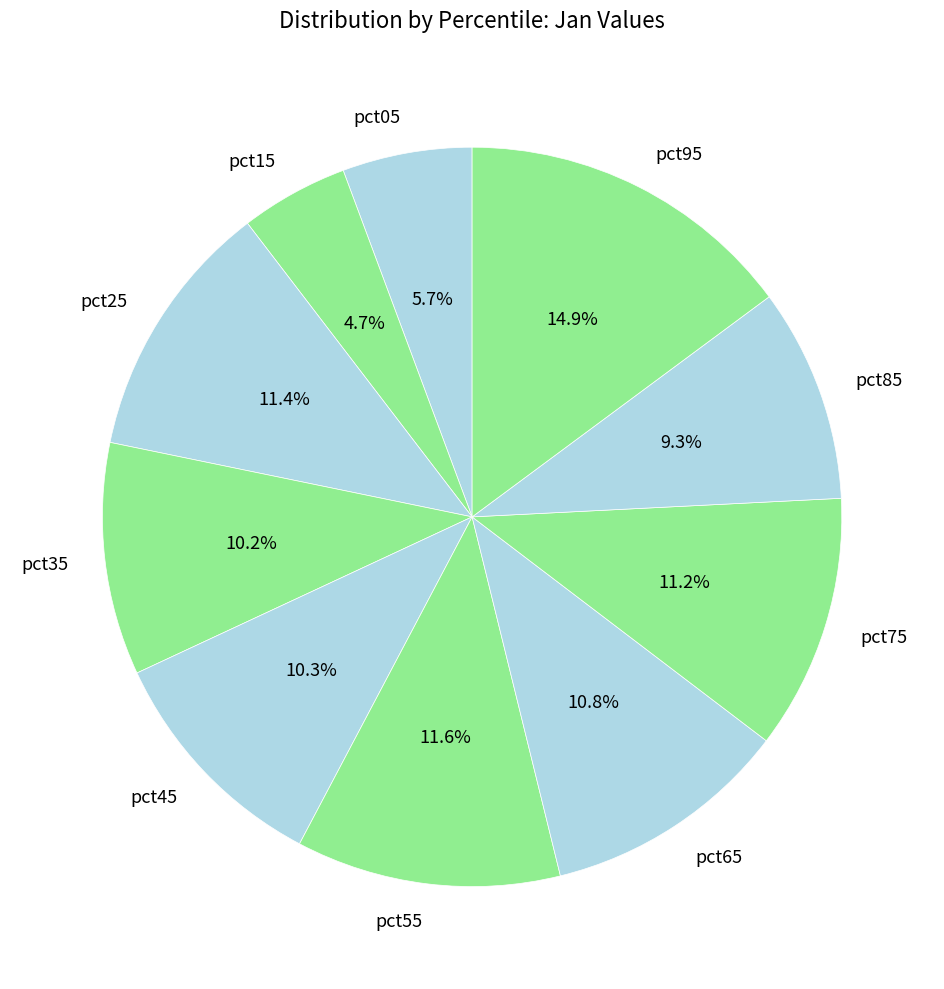

To the nearest percent, what is the average slice percentage?

10%